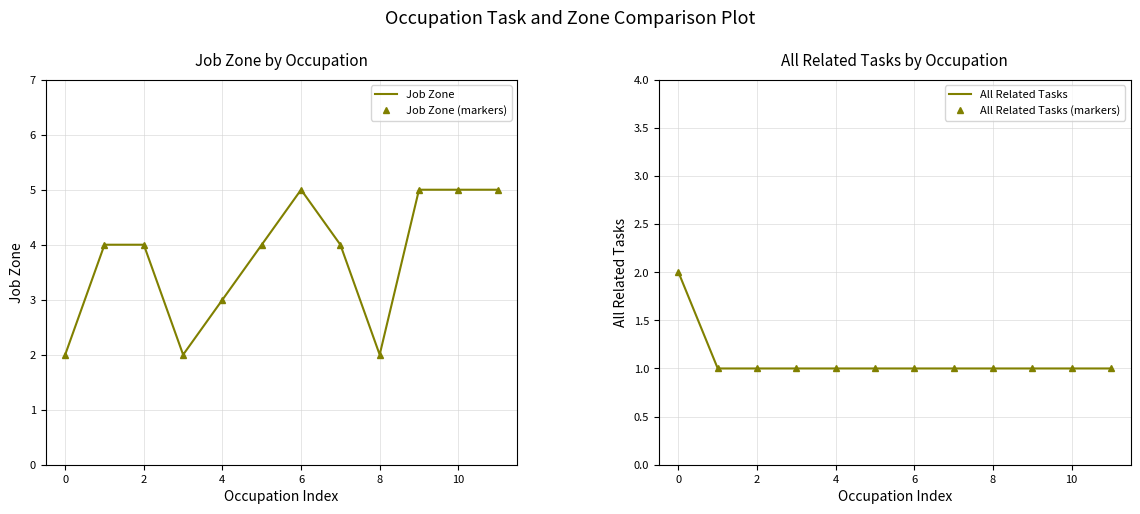

How many interior local valleys does the Job Zone series have?

2